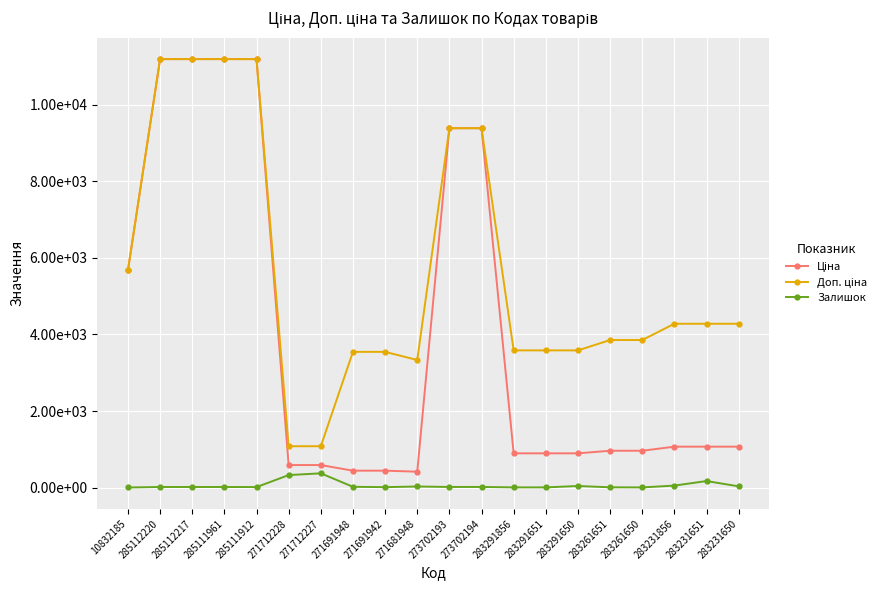

Is it true that Доп. ціна equals 2062.7 at 271681948?

False